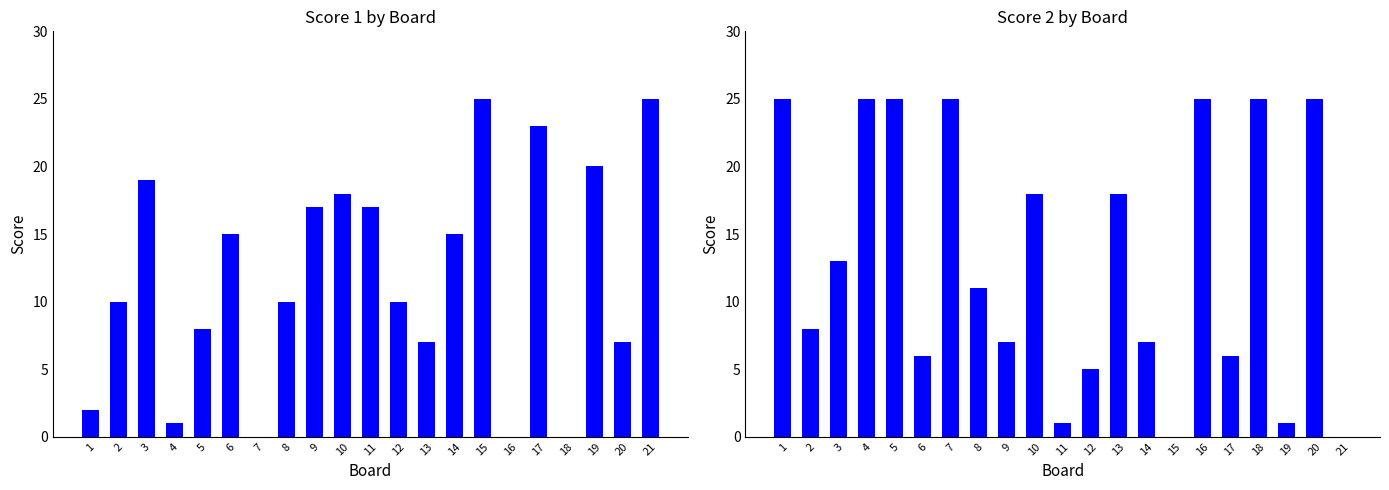

How many groups of bars are there?

21